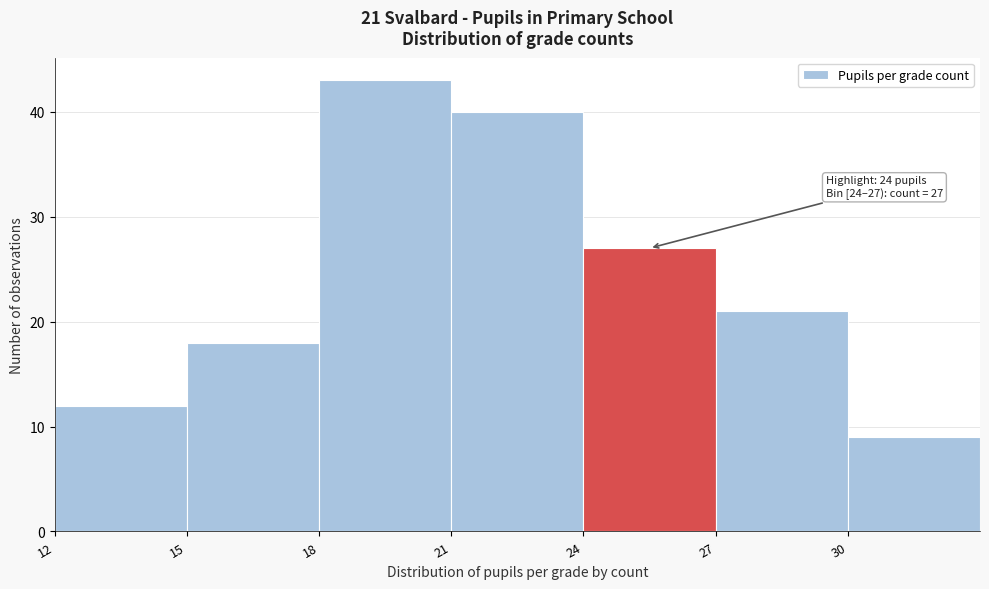

Over which range of the x-axis is the bar tallest?

18 to 21